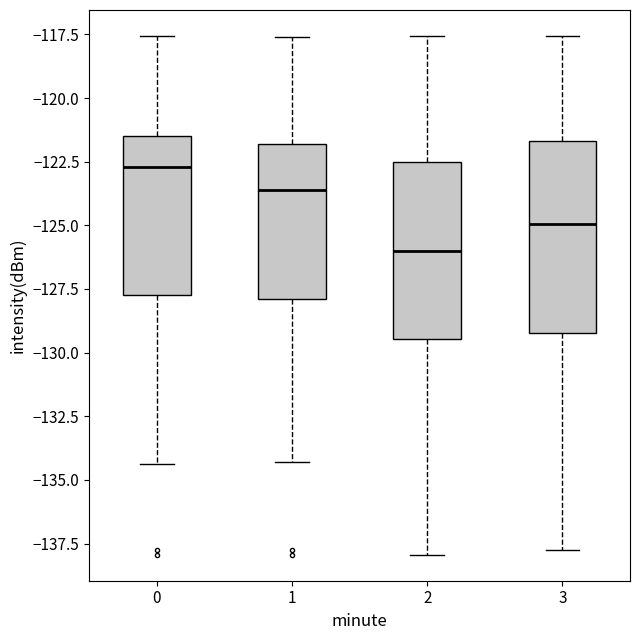

Which box has the lowest median line?

2